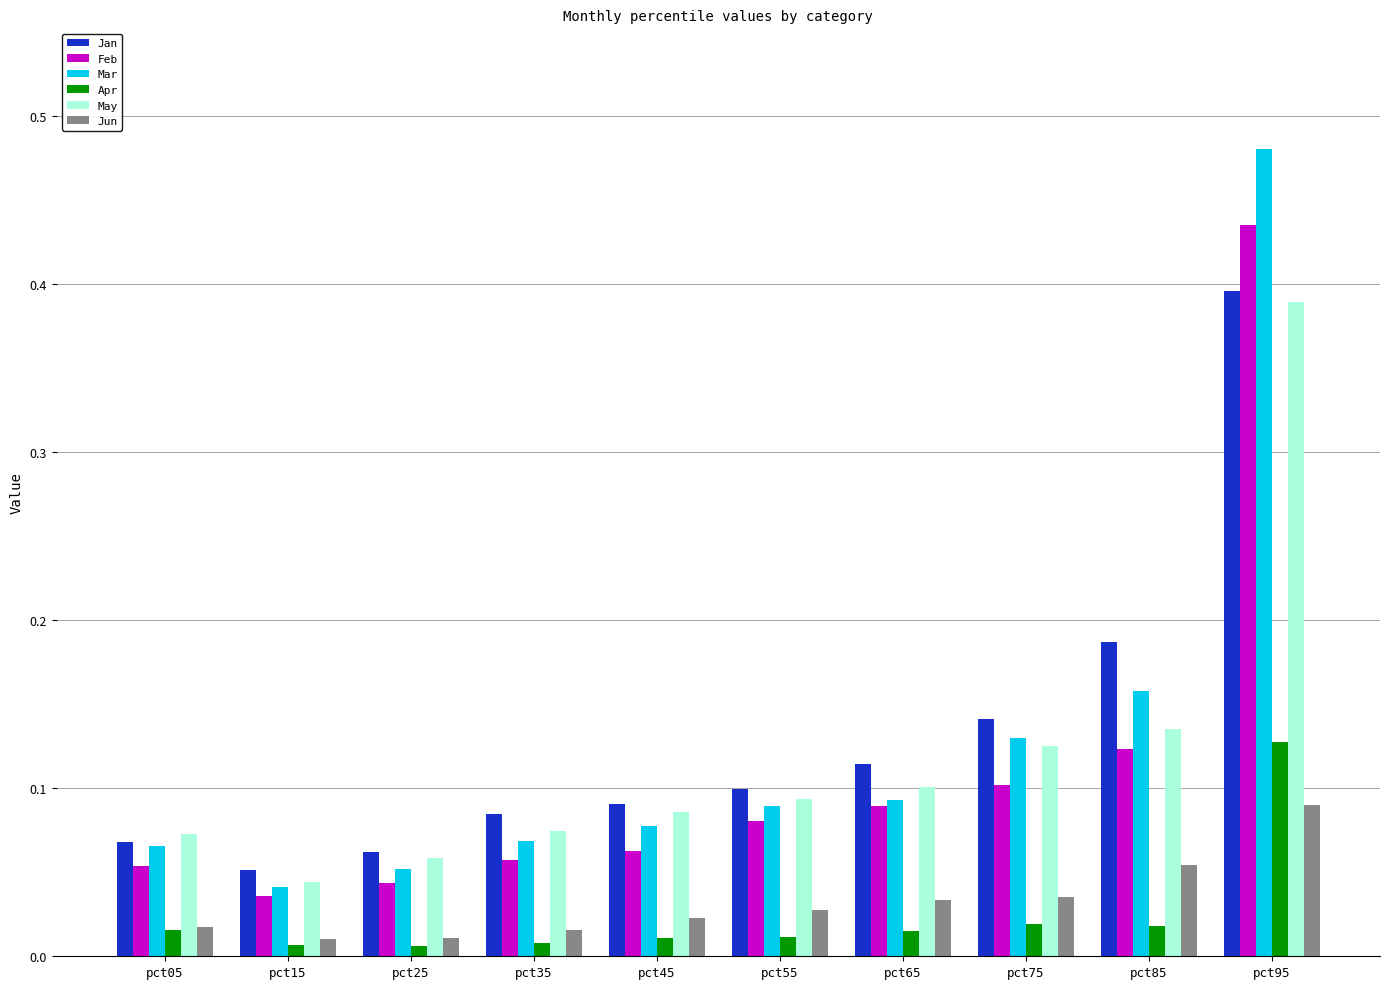

At which label does May reach its minimum?

pct15